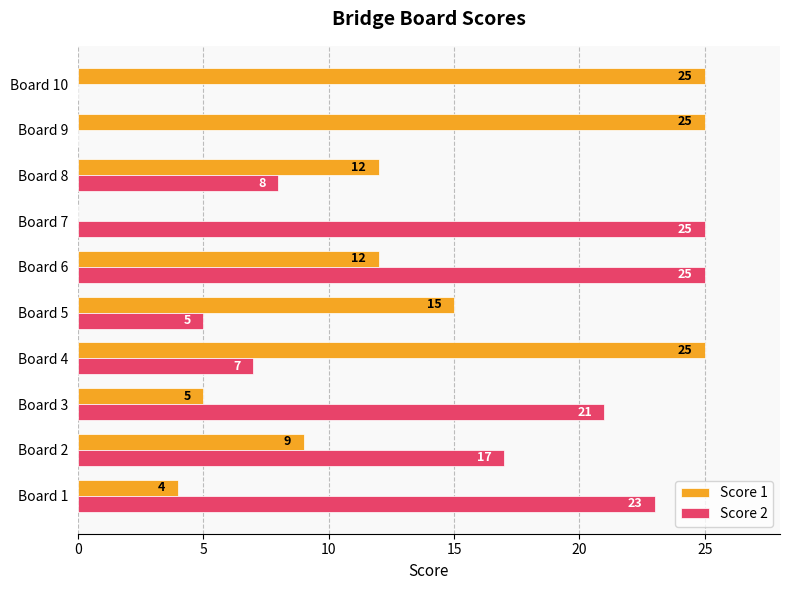

What is the approximate value of Score 2 at Board 2, to the nearest 10?

20